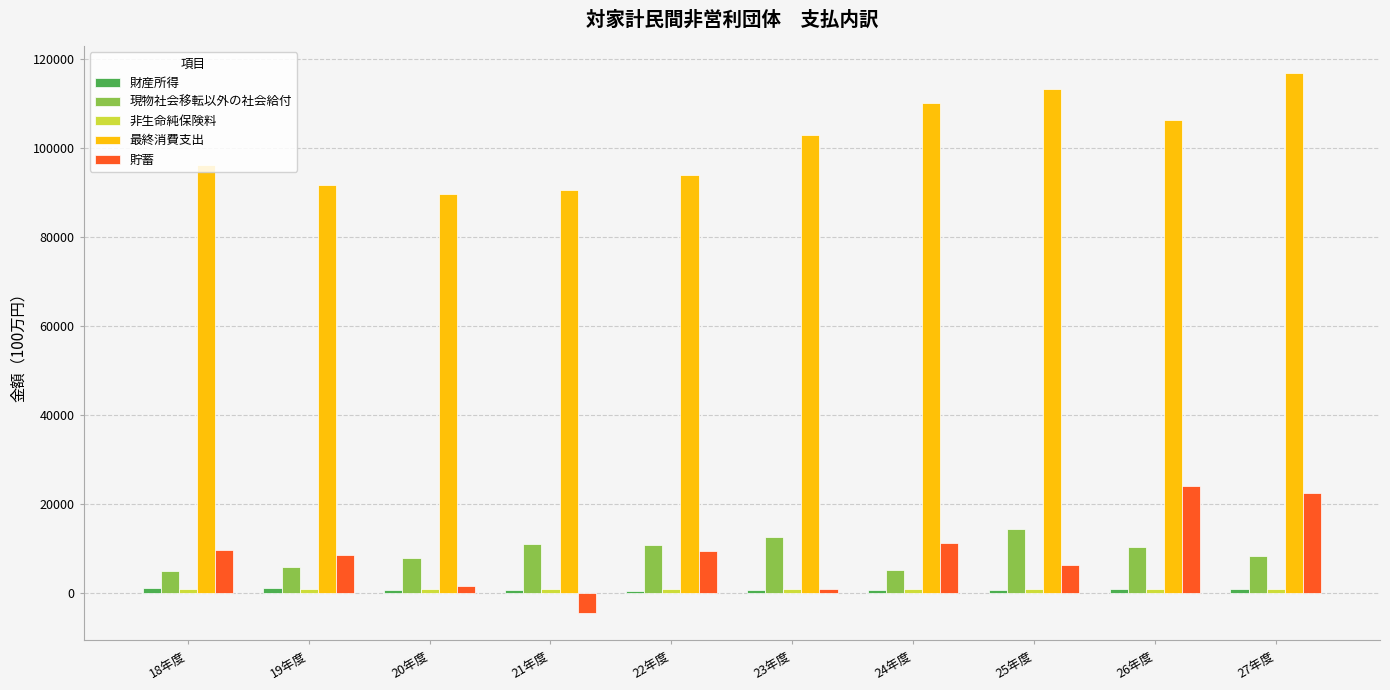

What is the minimum value for 現物社会移転以外の社会給付?

4896